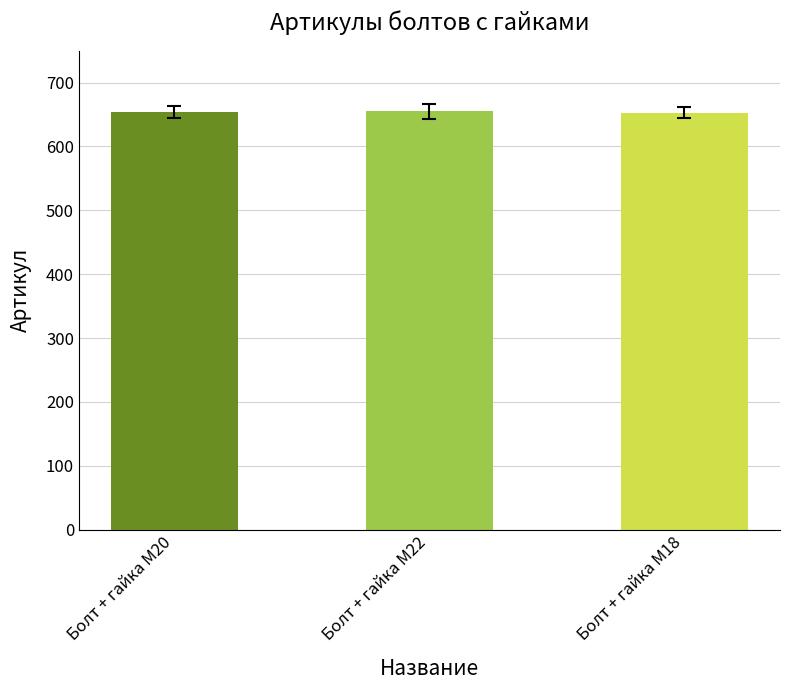

What is the smallest value displayed?

653